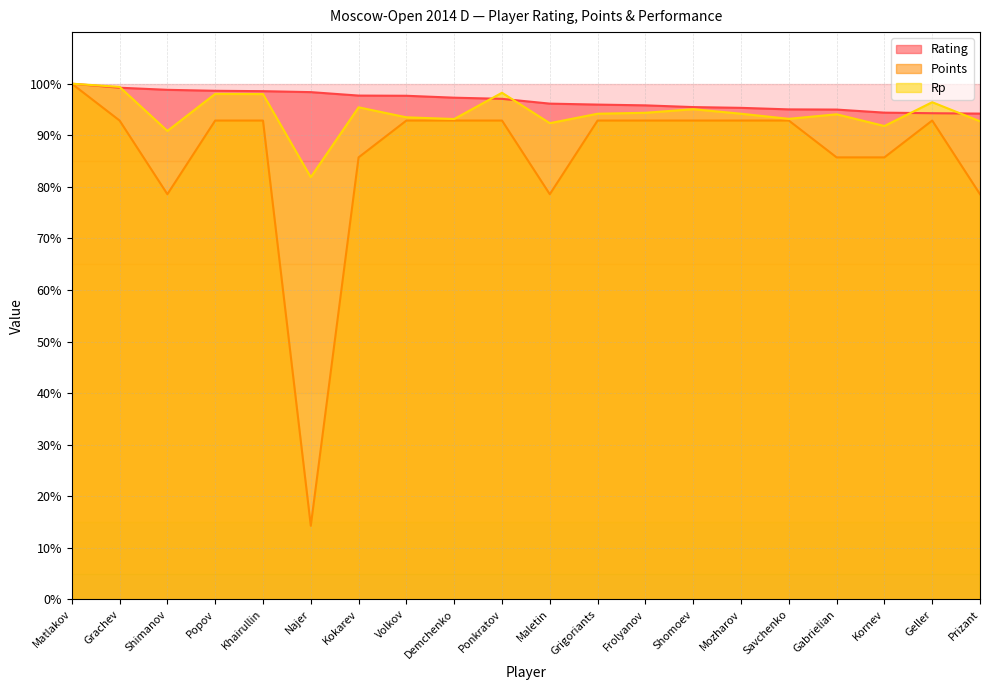

Which label corresponds to the smallest value in the chart?

Najer